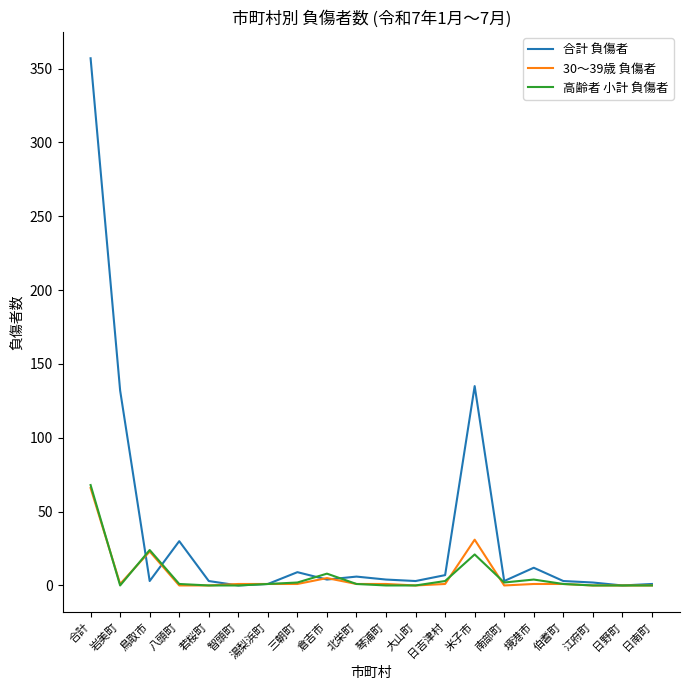

What is the spread (max minus min) of values at 智頭町?

1